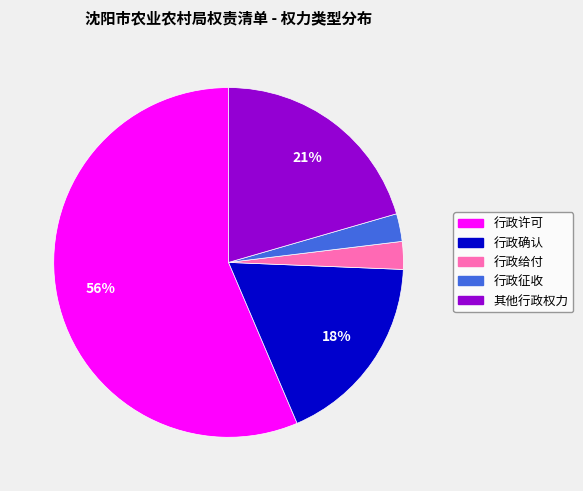

Is it true that 行政给付 is 3% of the pie?

True